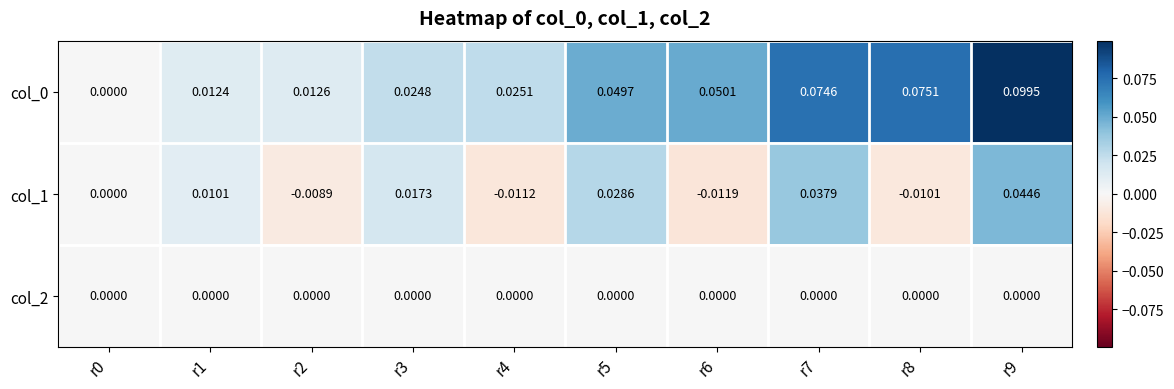

Is the value of col_2 at r8 greater than the value of col_1 at r8?

Yes